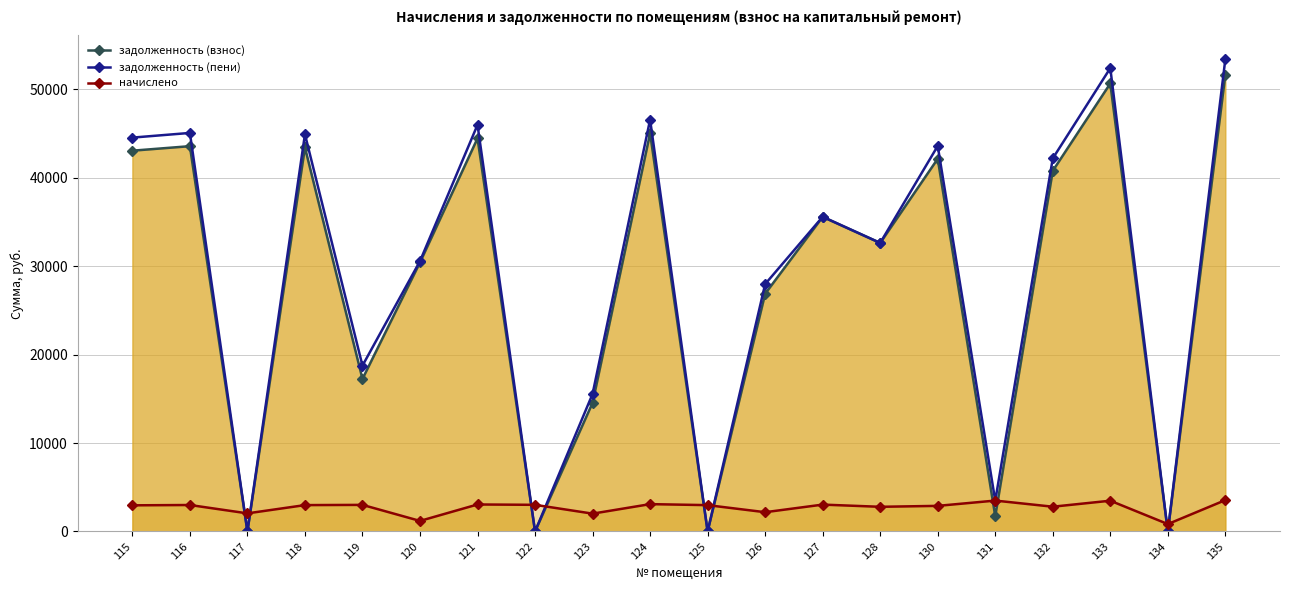

What are all the series names shown in the legend?

задолженность (взнос), задолженность (пени), начислено